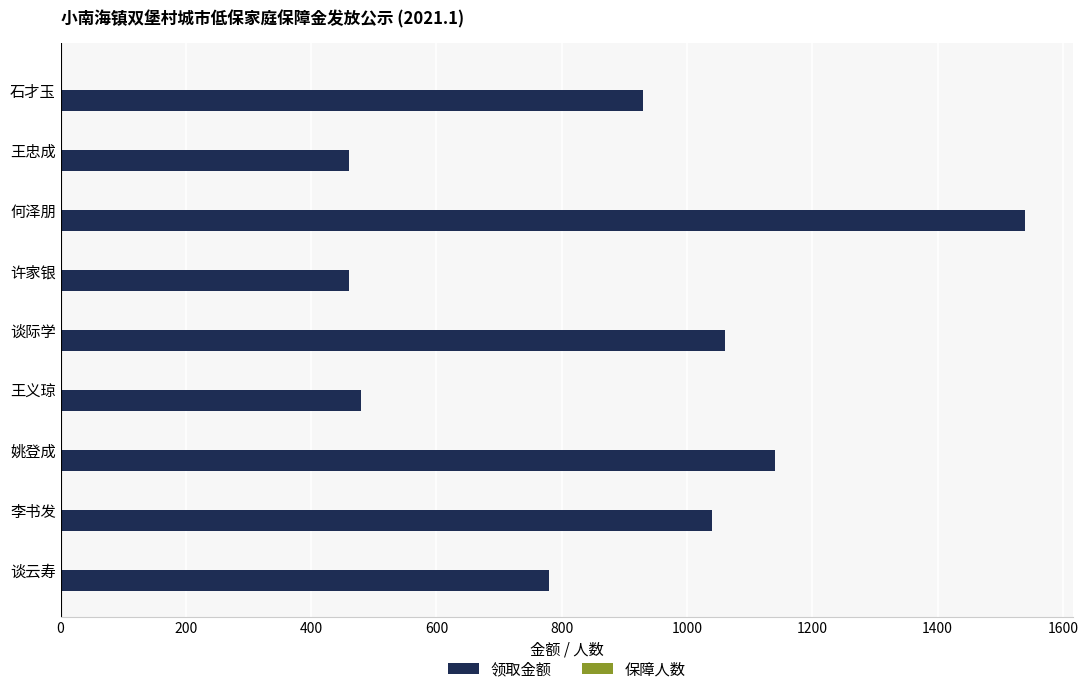

Which category has the highest value in the 领取金额 series?

何泽朋